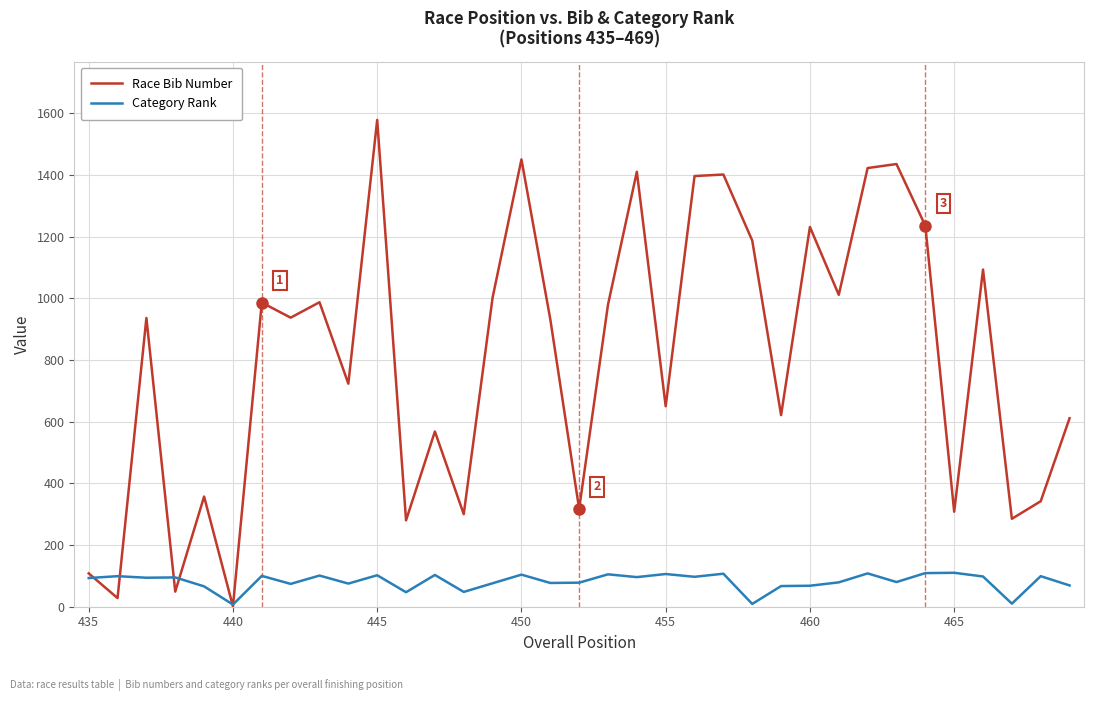

Which series has the largest total across all categories?

Race Bib Number